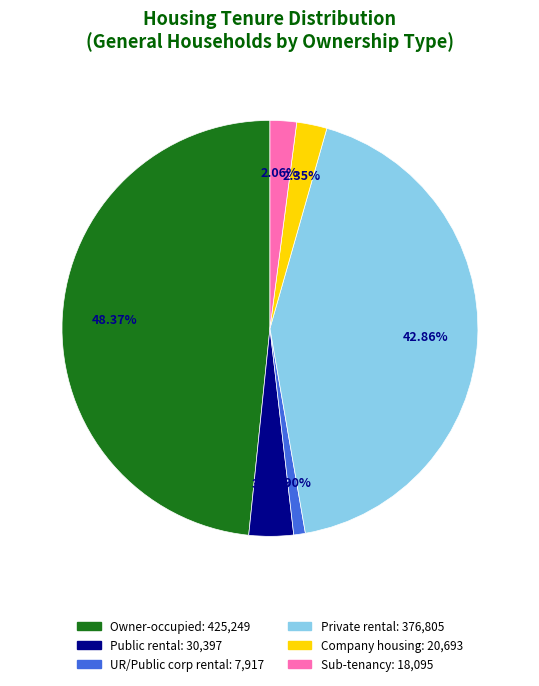

Is there a majority slice in this chart?

No